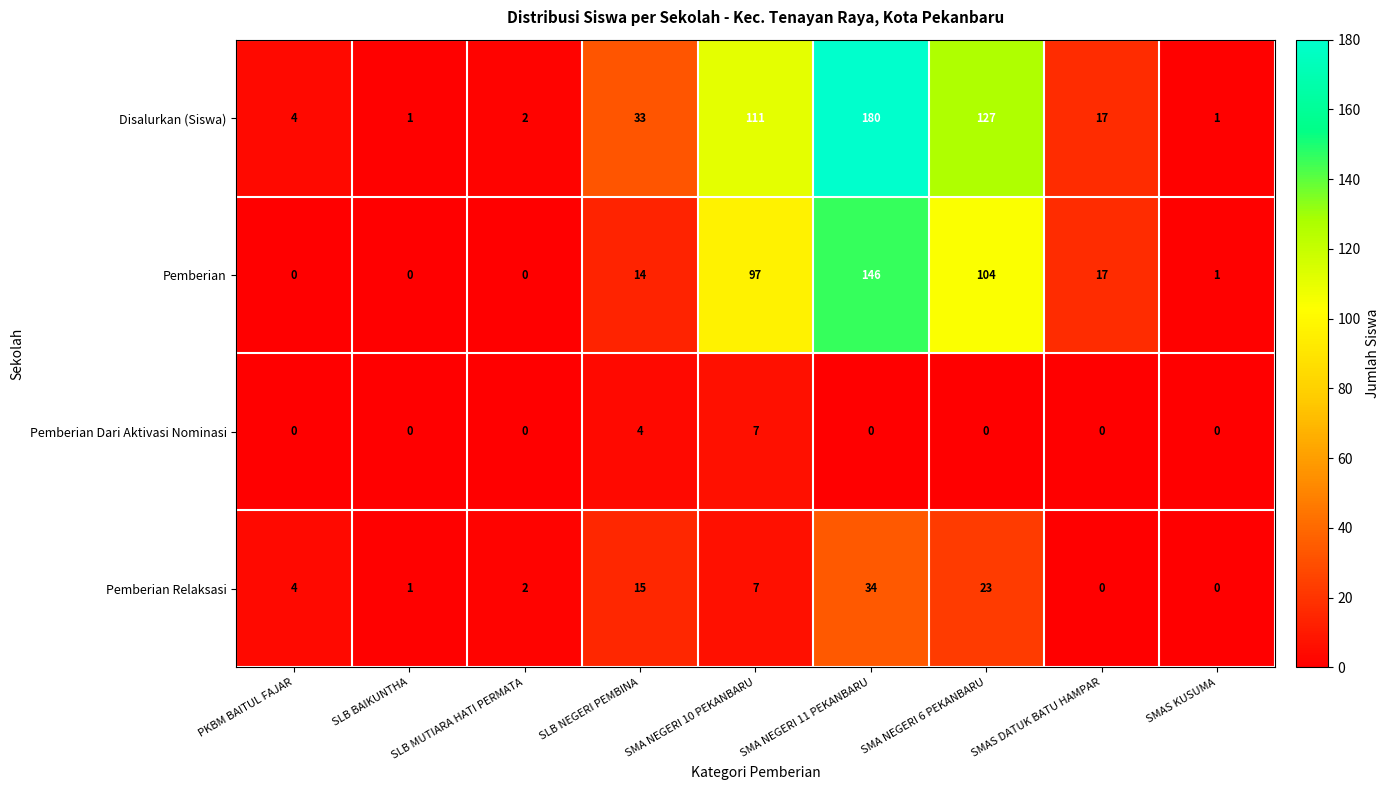

List the series in order of their peak value, highest first.

Disalurkan (Siswa), Pemberian, Pemberian Relaksasi, Pemberian Dari Aktivasi Nominasi